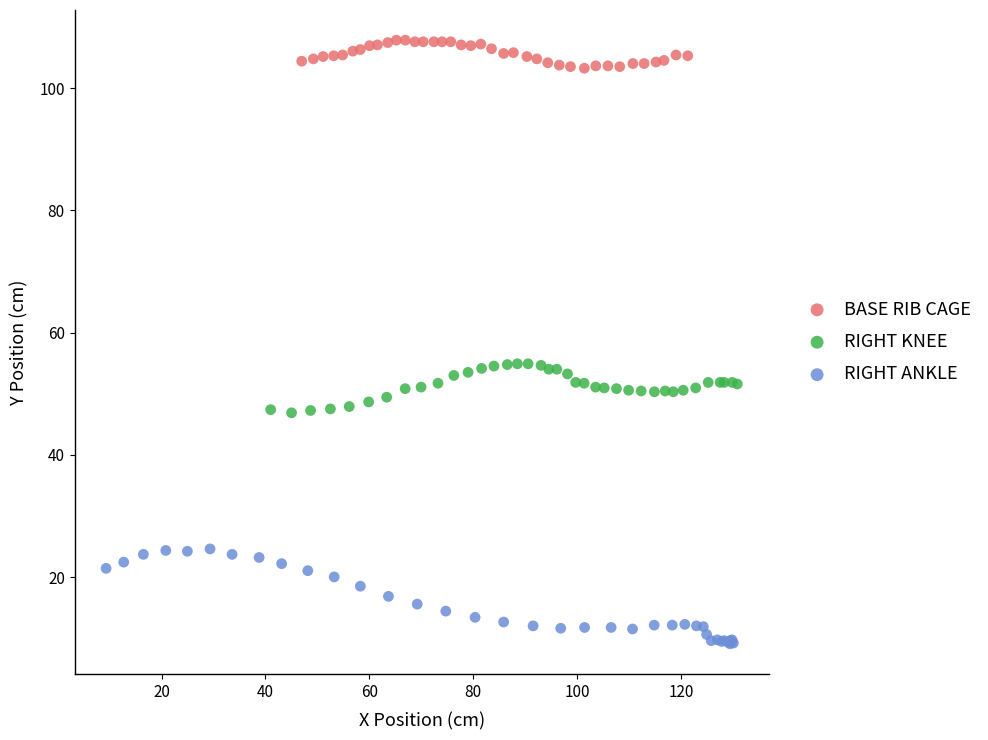

Which series has the widest spread of Y values?

RIGHT ANKLE